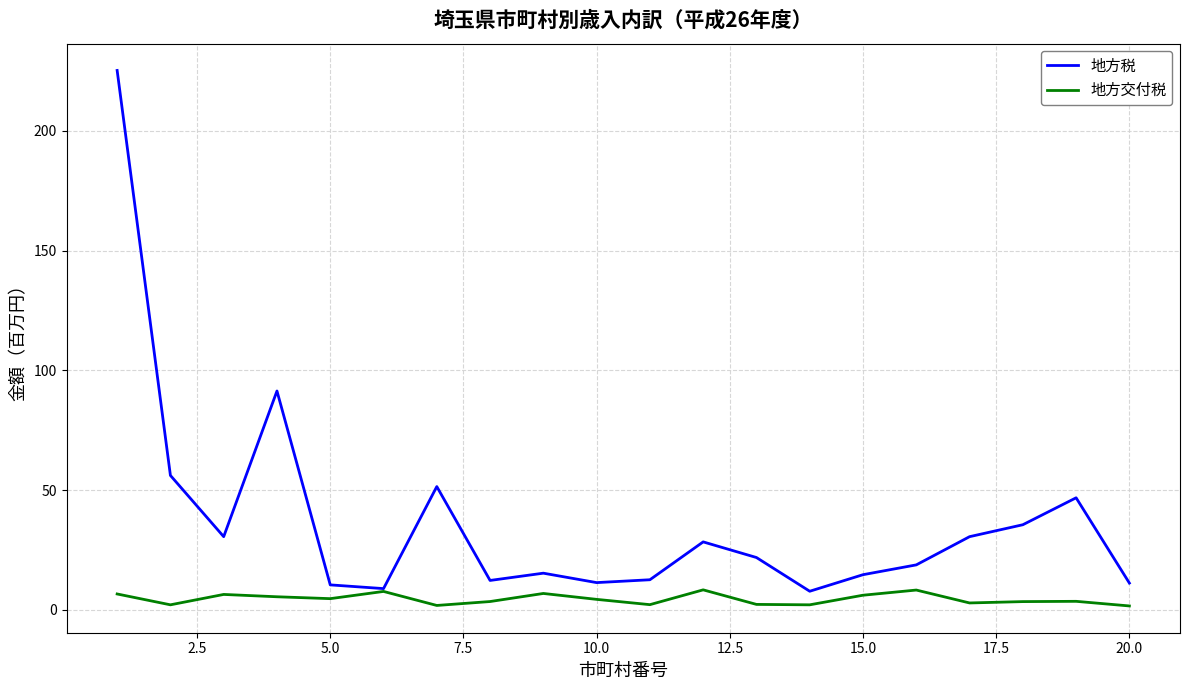

Which series has the largest total across all categories?

地方税